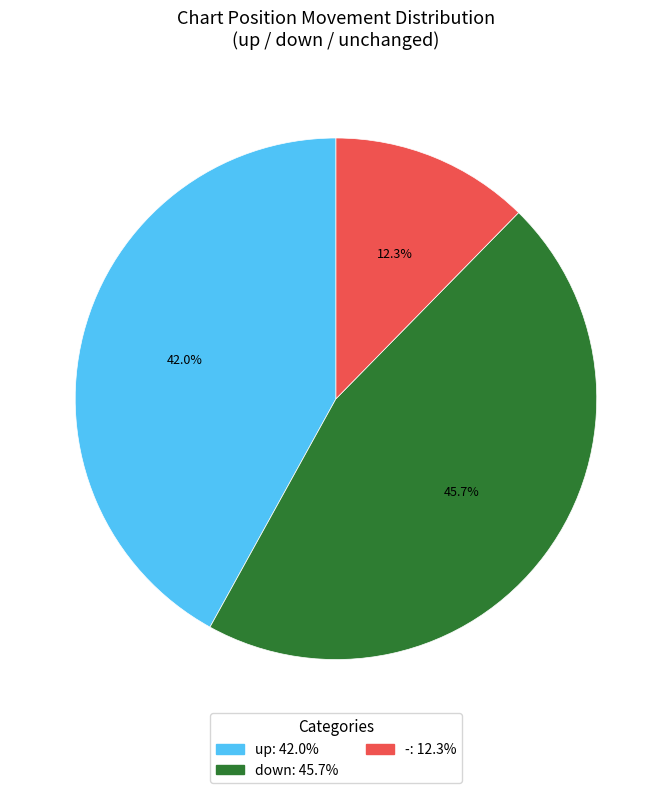

To the nearest percent, what is the difference between the largest and smallest slice percentages?

33%